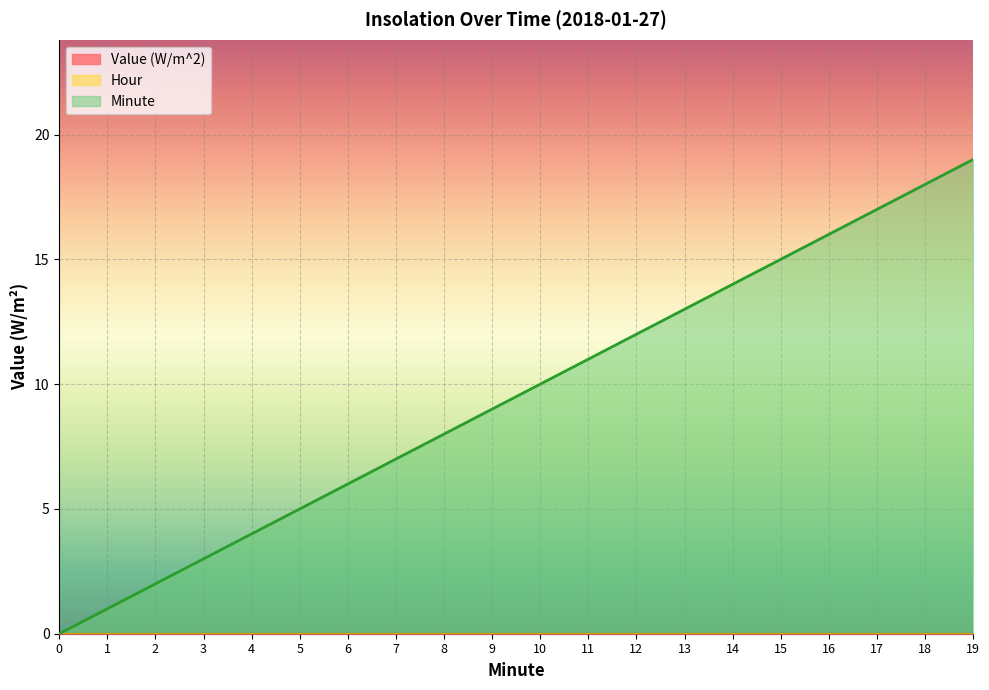

Is the value of Hour at 0 greater than the value of Value (W/m^2) at 2?

No